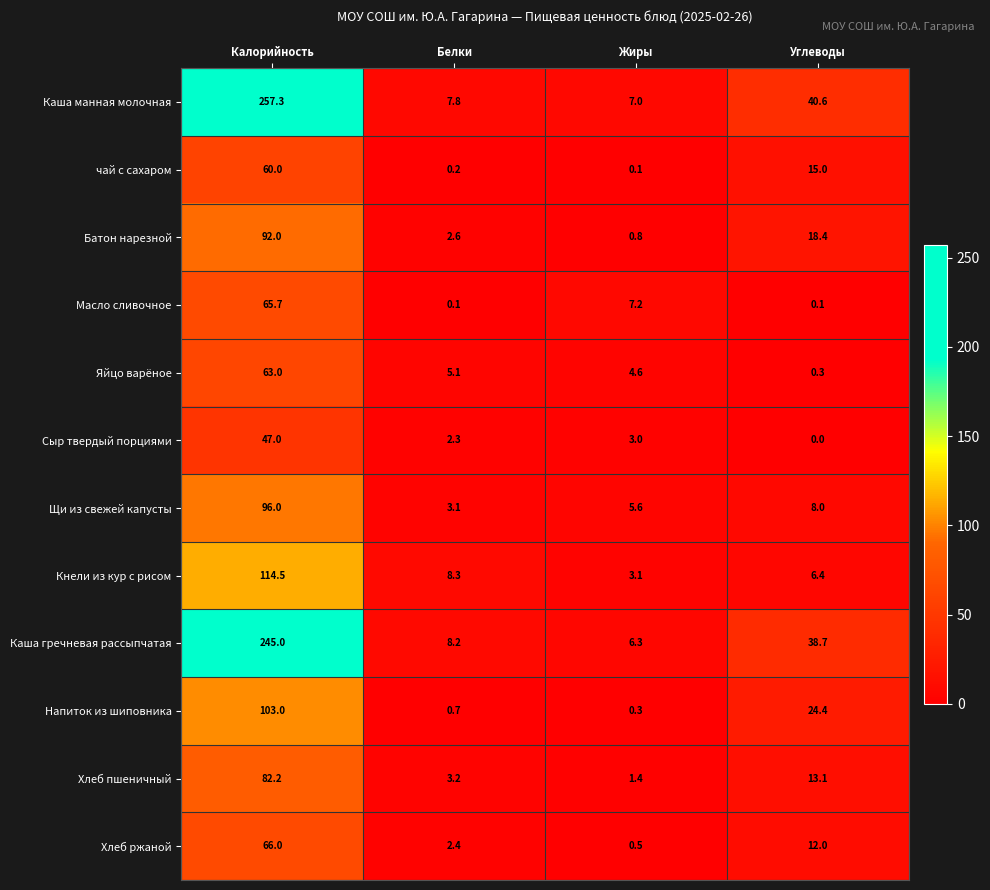

Where does the Хлеб ржаной series first go above 12?

Калорийность